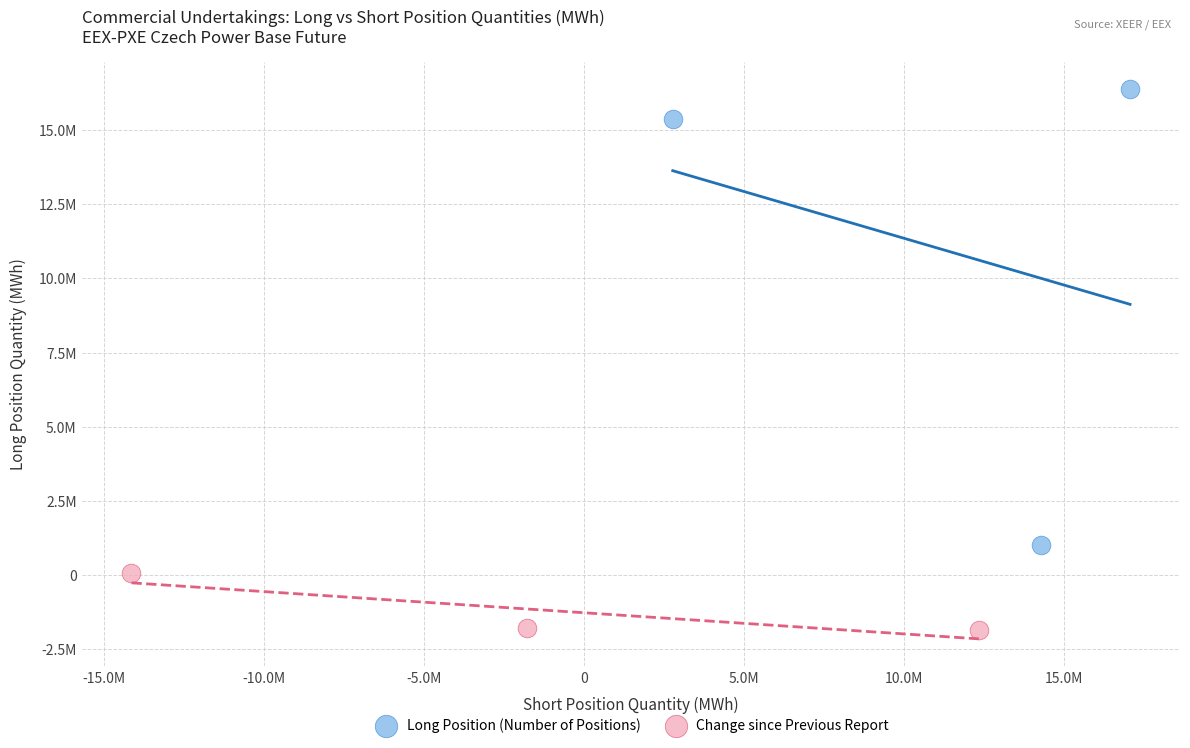

Which series contains the lowest Y value?

Change since Previous Report